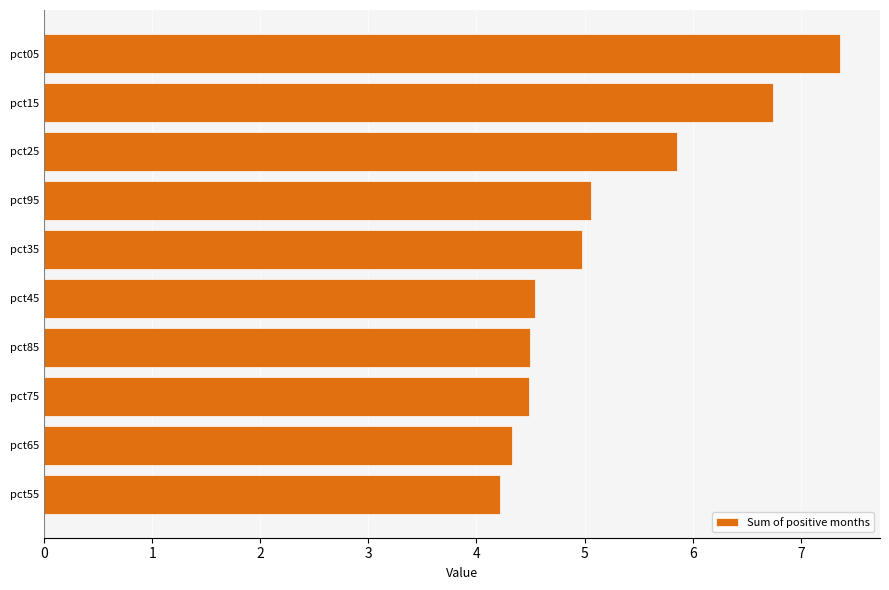

What is the sum of all values?

52.1